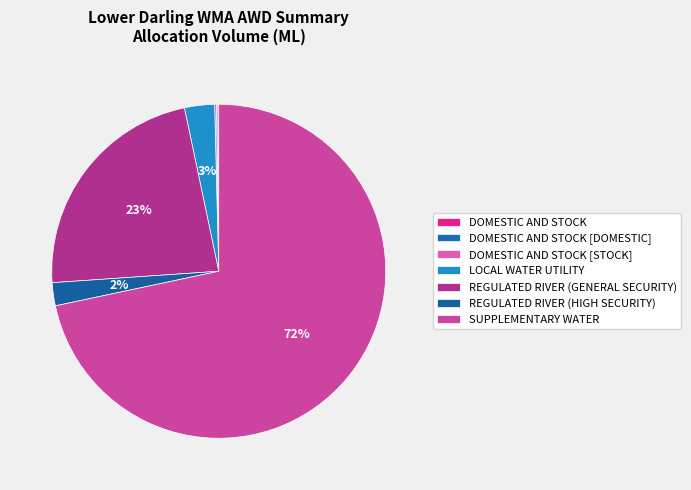

What is the total percentage of REGULATED RIVER (GENERAL SECURITY) and LOCAL WATER UTILITY?

25.7%